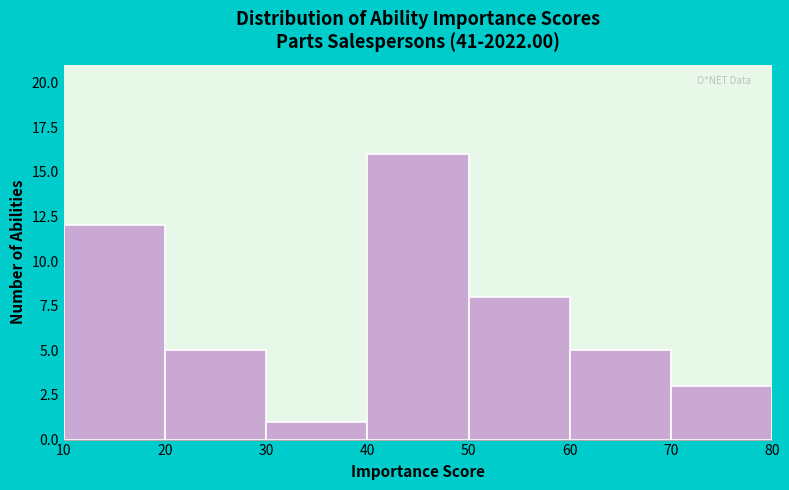

What is the height of the bar covering 20 to 30 on the x-axis? The values are not printed on the chart, so give them approximately, as read against the axis.

5